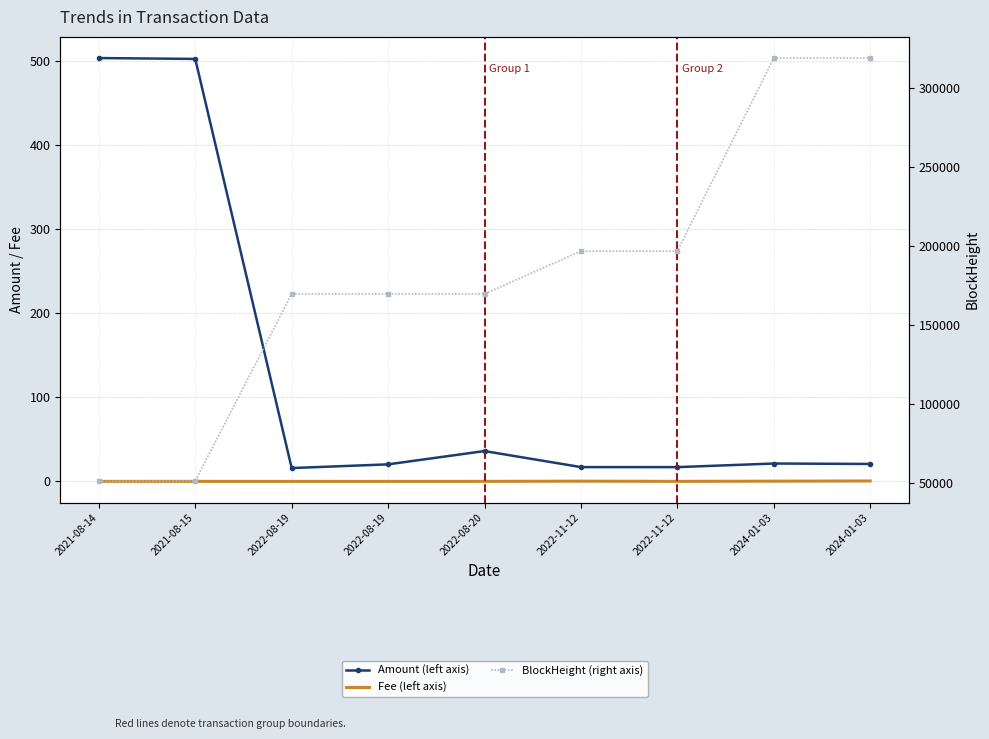

At which category is the sum across all series the highest?

2024-01-03